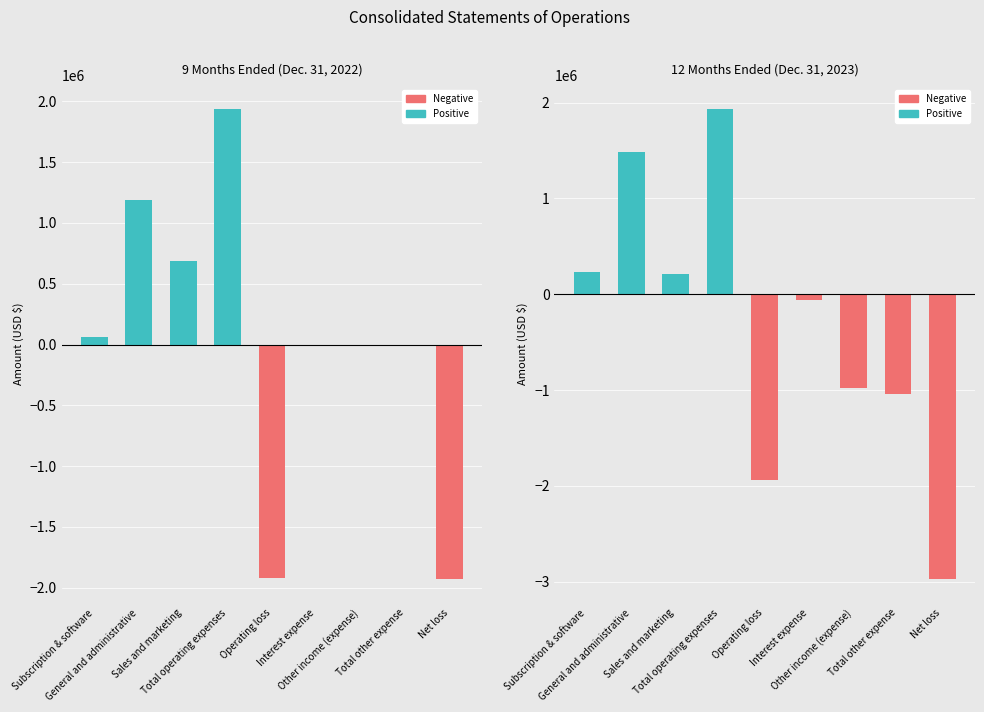

What are all the series names shown in the legend?

Positive, Negative